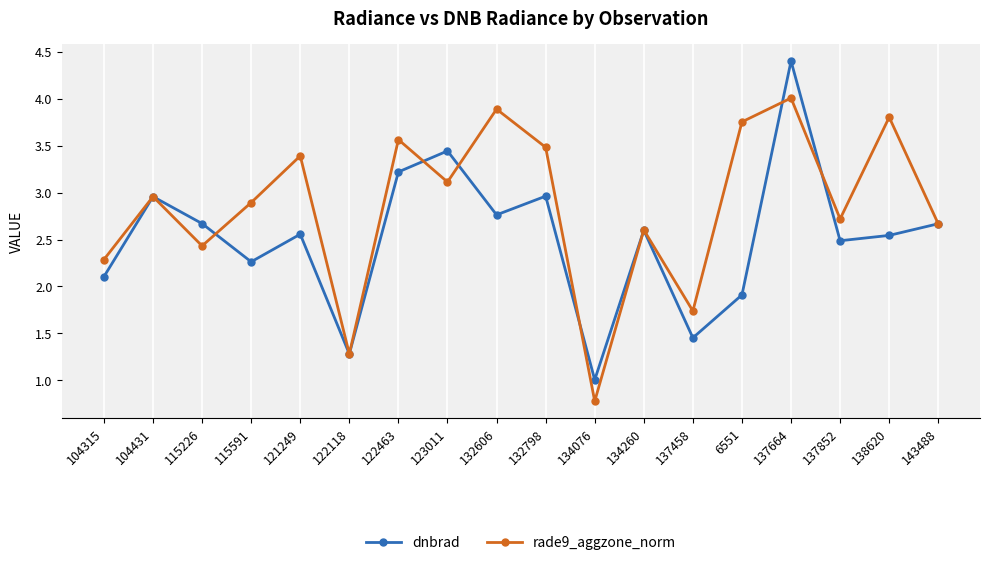

What is the label of the 9th point from the left?

132606